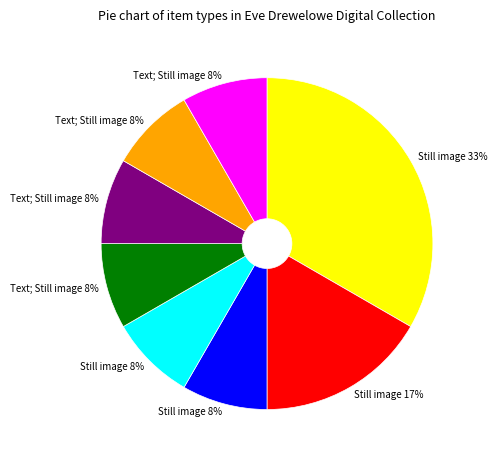

Count the number of slices in the pie.

8